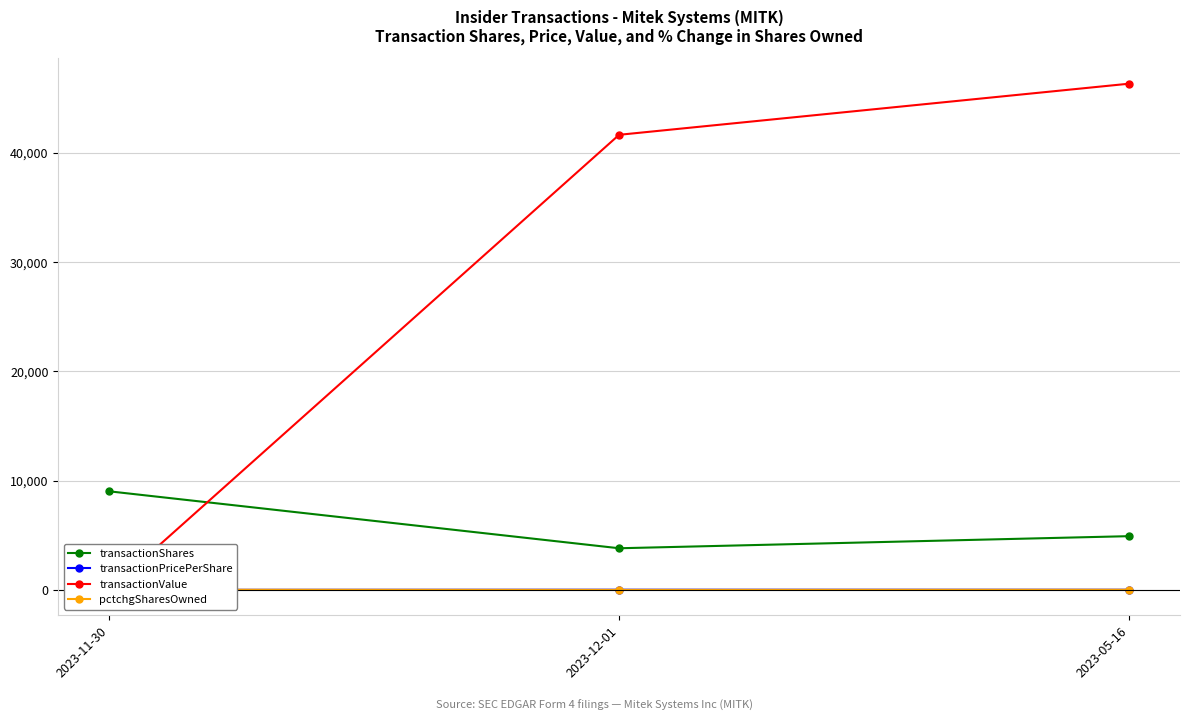

At which category does the chart reach its peak across all series?

2023-05-16